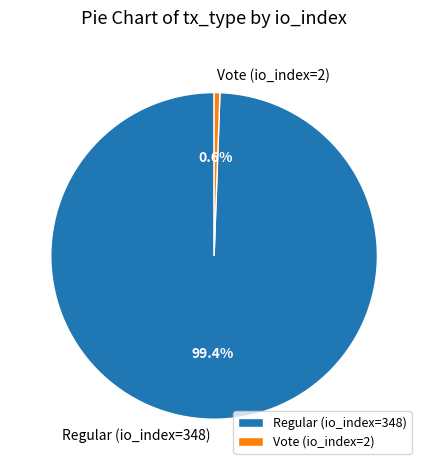

How much of the chart is everything except Regular (io_index=348)?

0.6%